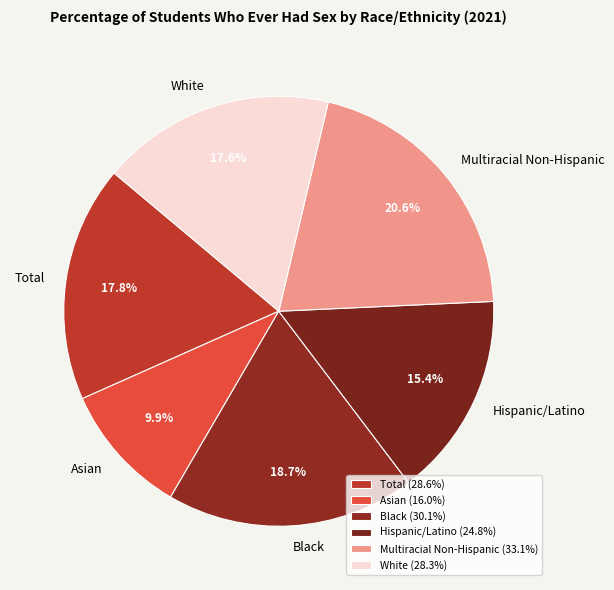

Is Asian the majority of the pie?

No